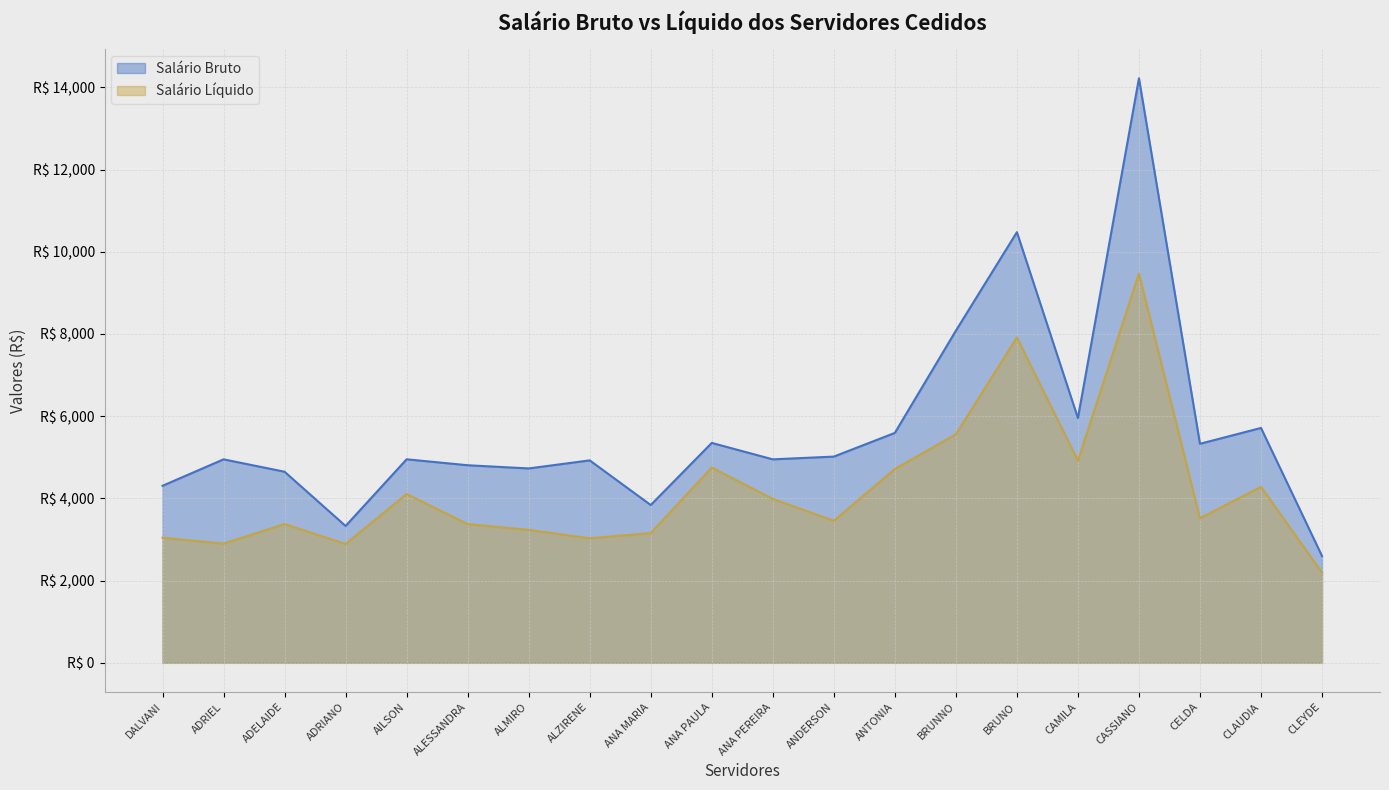

List the series in order of their overall mean, lowest first.

Salário Líquido, Salário Bruto